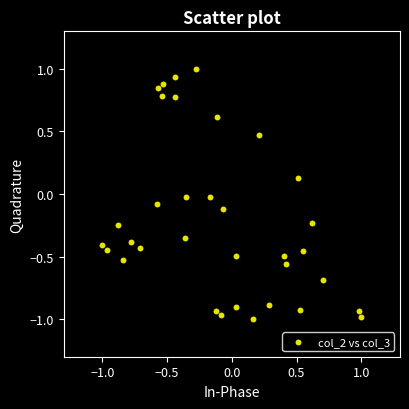

What is the range of Y values (max minus min)?

2.0